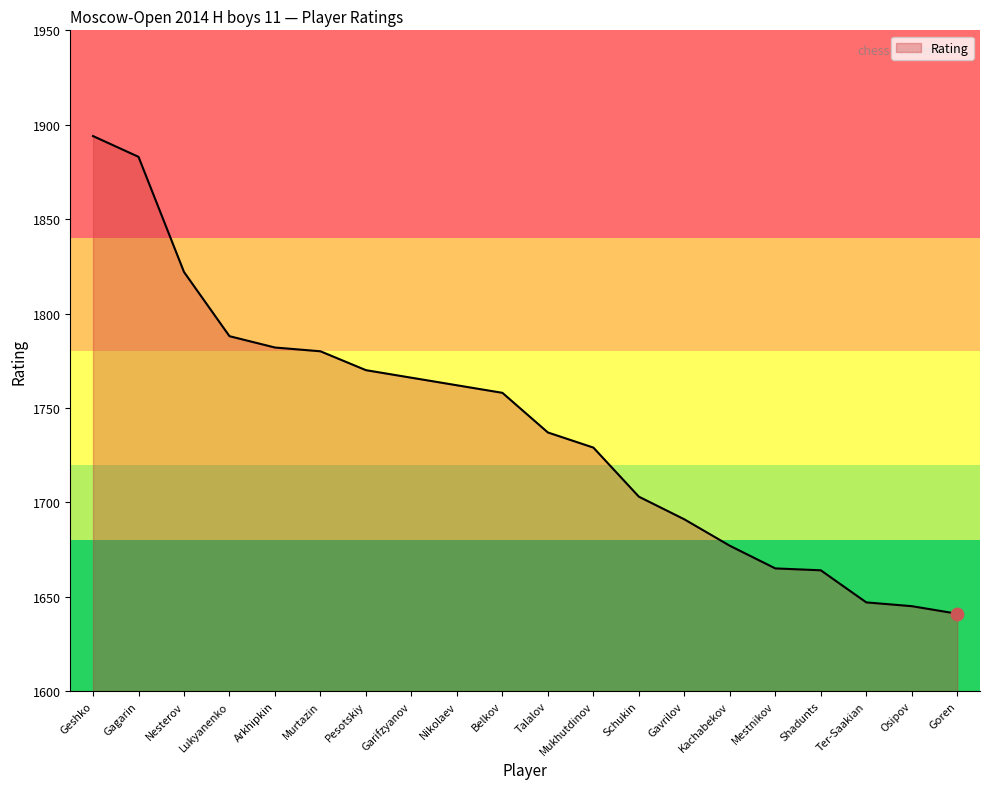

What is the ratio of the value at Talalov to the value at Gavrilov?

1.0